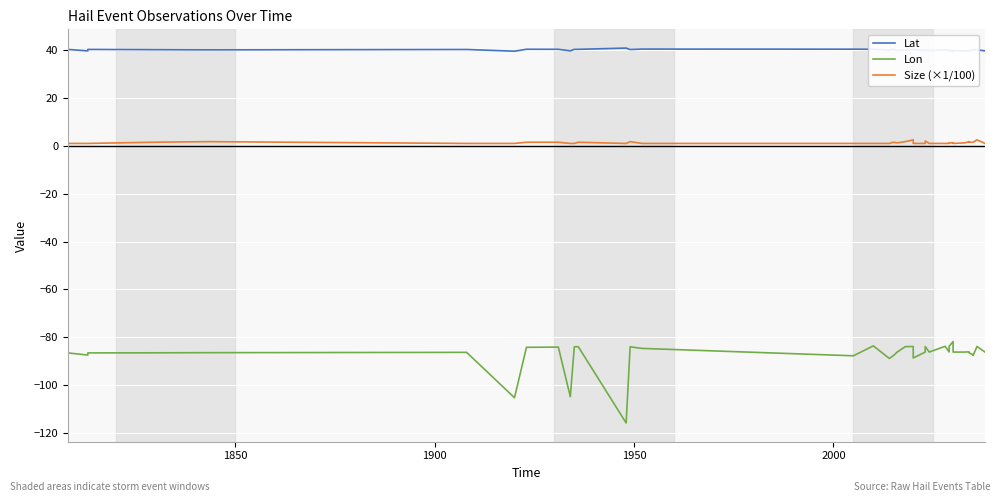

How many distinct data groups are displayed?

3